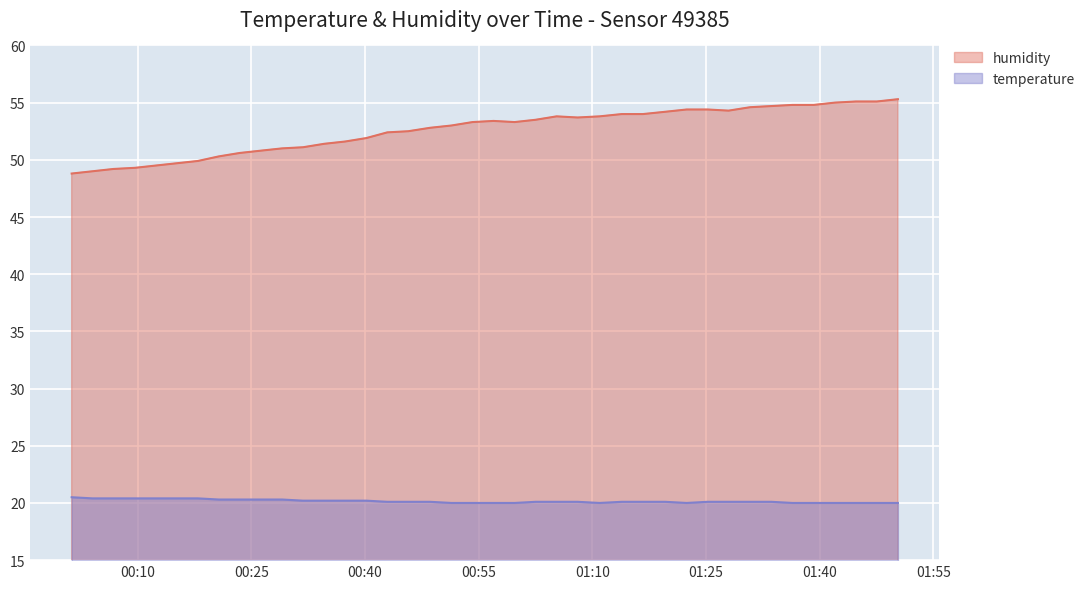

The temperature series shows 28.9 at 2023-05-20T00:51:24. True or false?

False